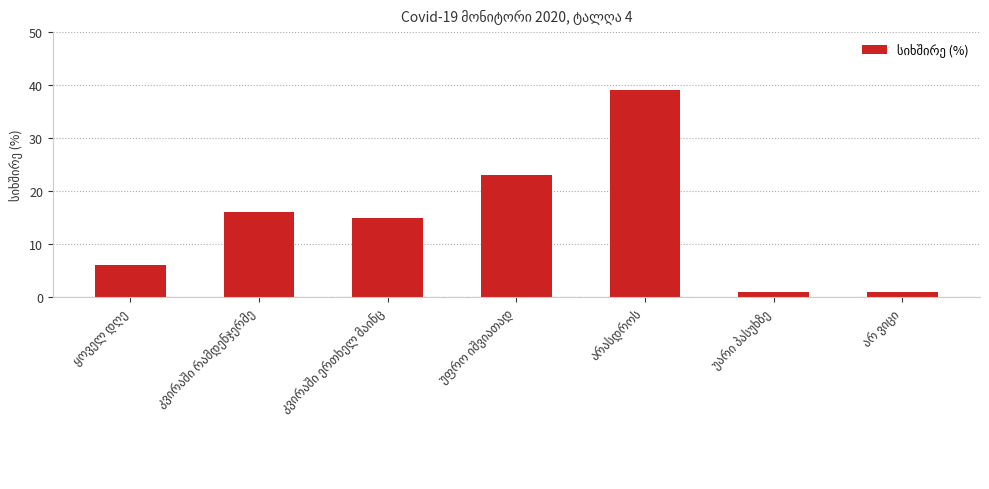

What is the value of the 4th bar from the left?

23